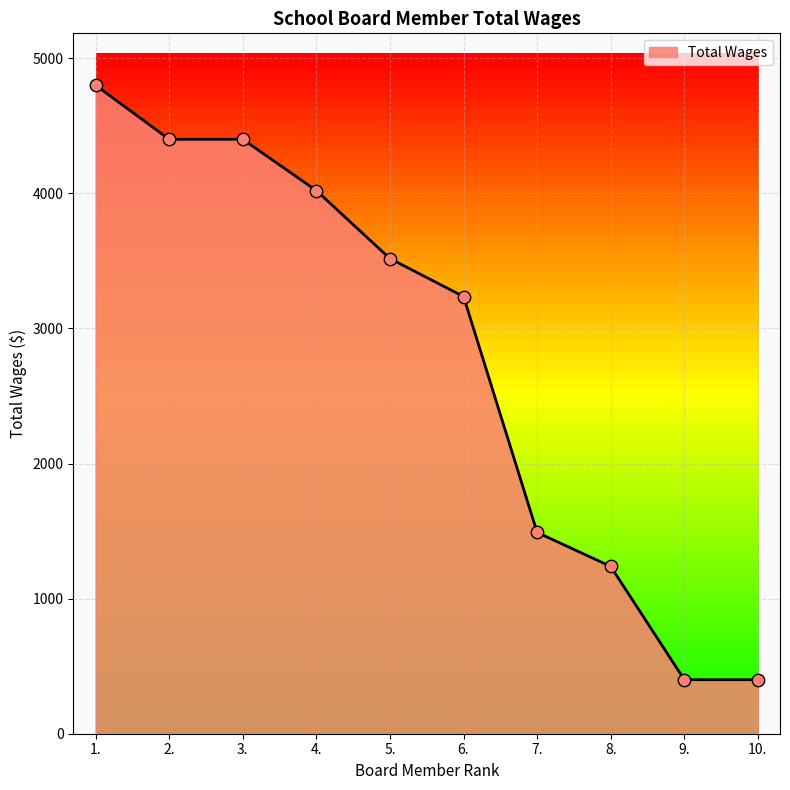

What is the change in value from 1. to 6.?

-1564